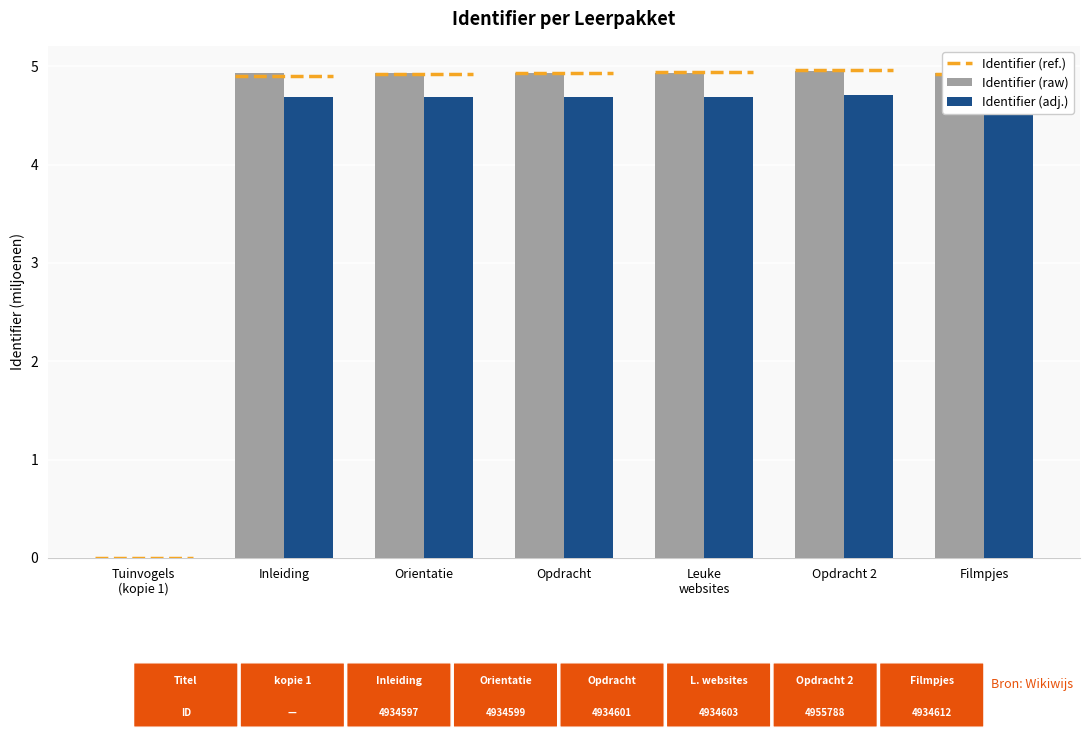

How many data points does each series have?

7